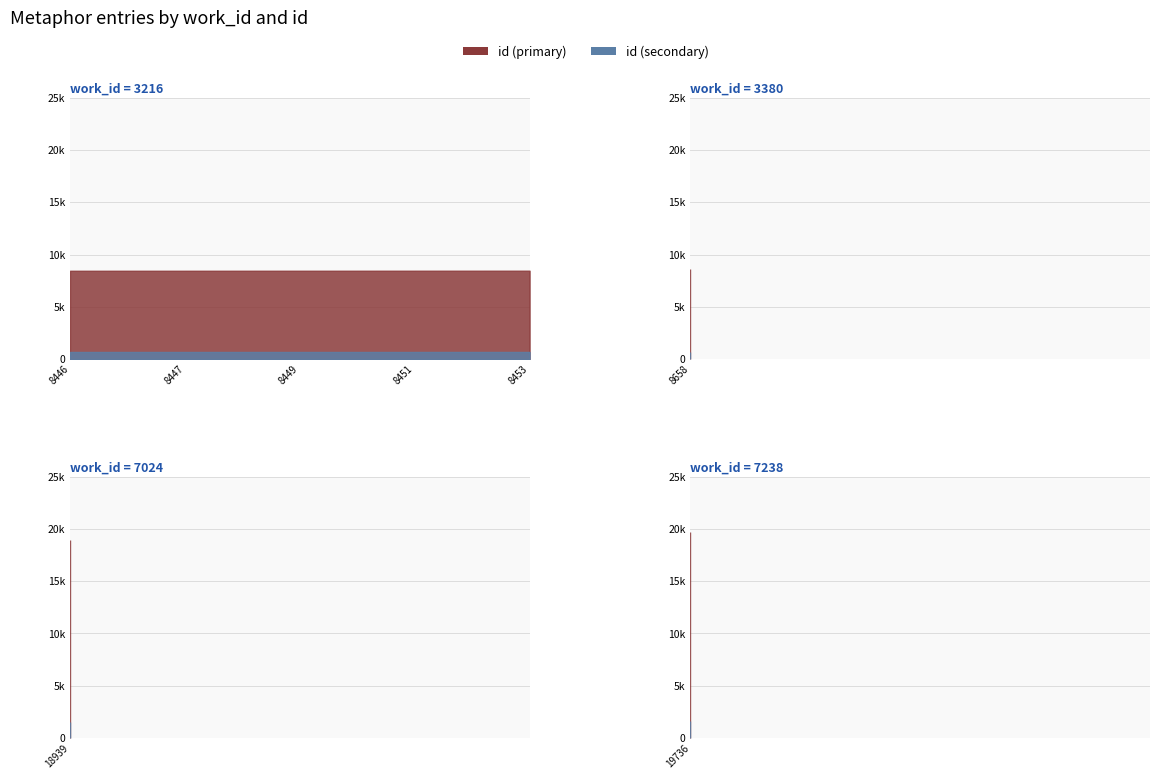

The work_id series shows 1633 at 3216. True or false?

False